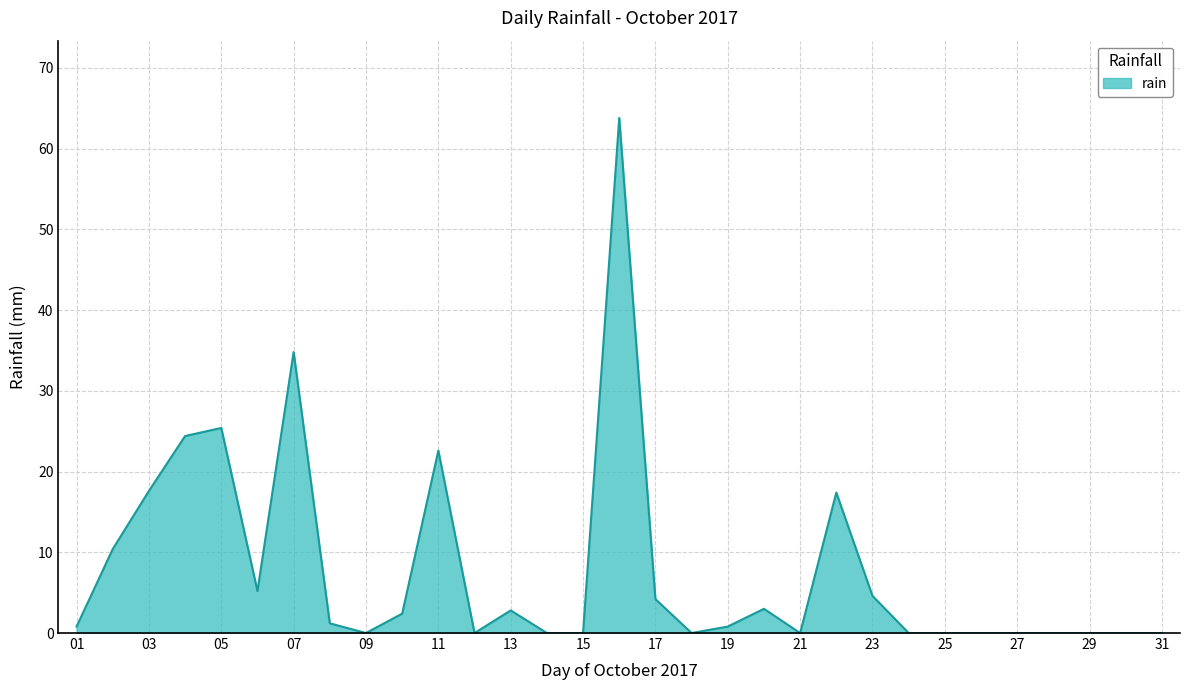

What is the maximum value shown in the chart?

63.8